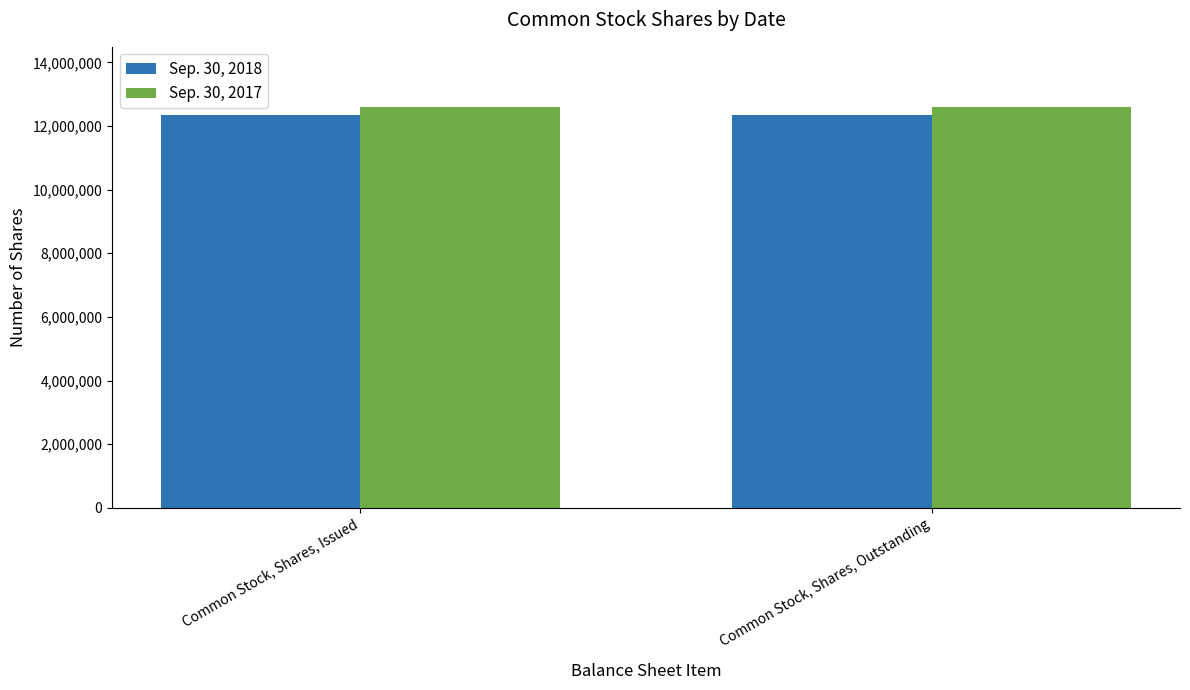

Is the value of Sep. 30, 2017 at Common Stock, Shares, Issued greater than the value of Sep. 30, 2018 at Common Stock, Shares, Outstanding?

Yes